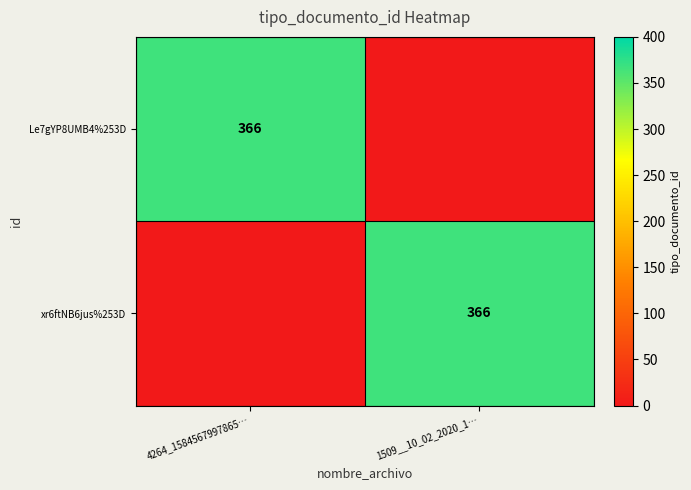

The Le7gYP8UMB4%253D series shows 366 at 4264_1584567997865…. True or false?

True